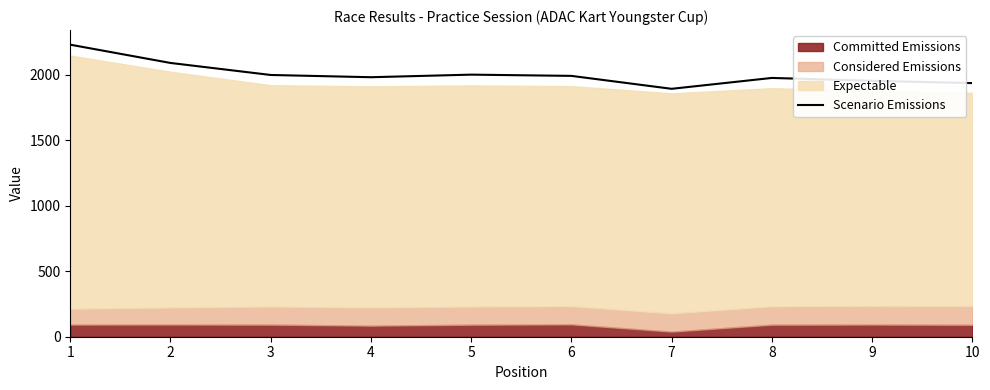

How many points are lower than both their immediate neighbors (excluding endpoints)?

2